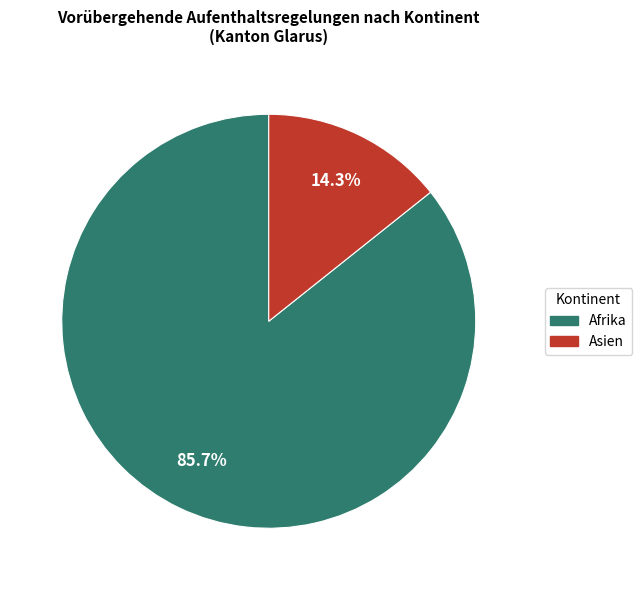

Do Afrika and Asien together represent more than half of the pie?

Yes